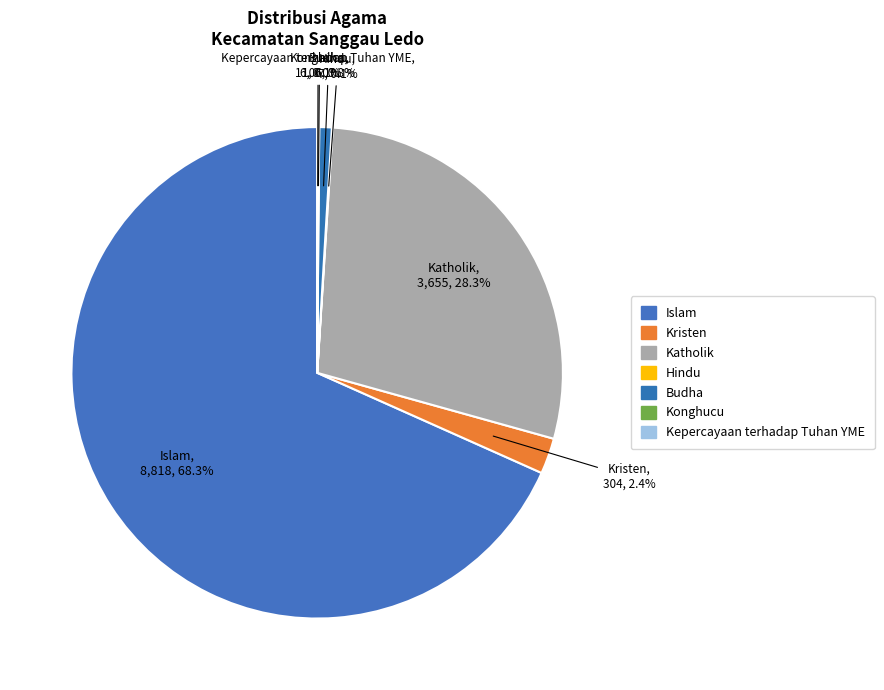

True or false: Katholik accounts for 28% of the total.

True